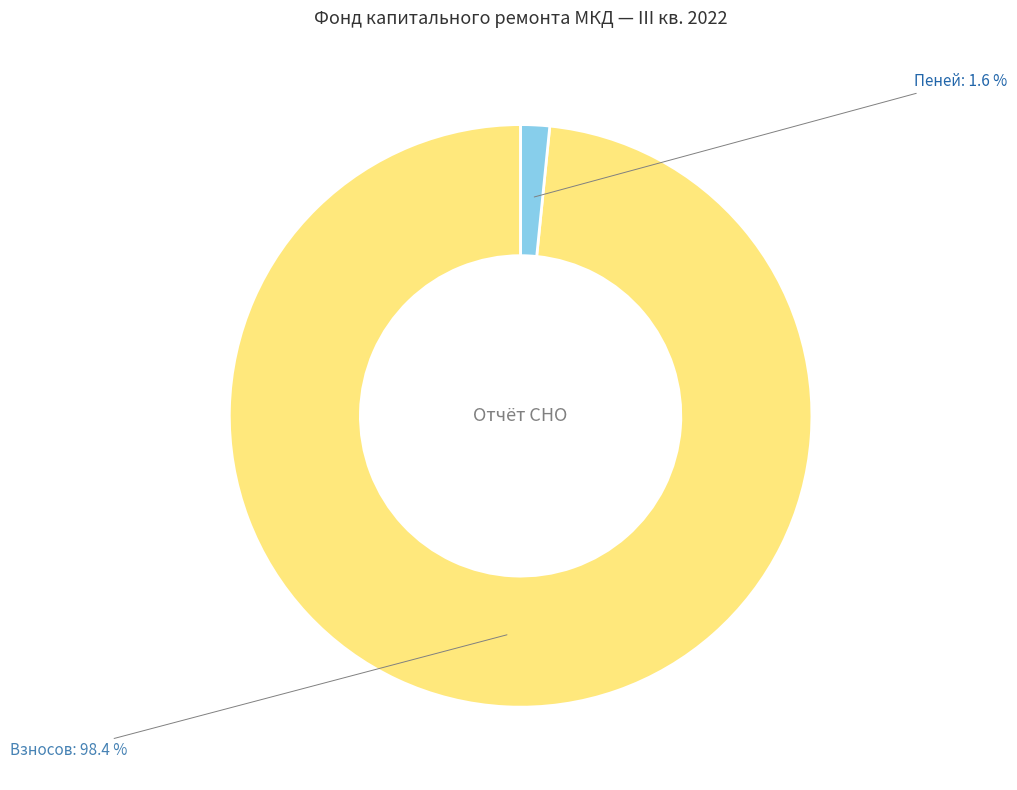

Is there a majority slice in this chart?

Yes